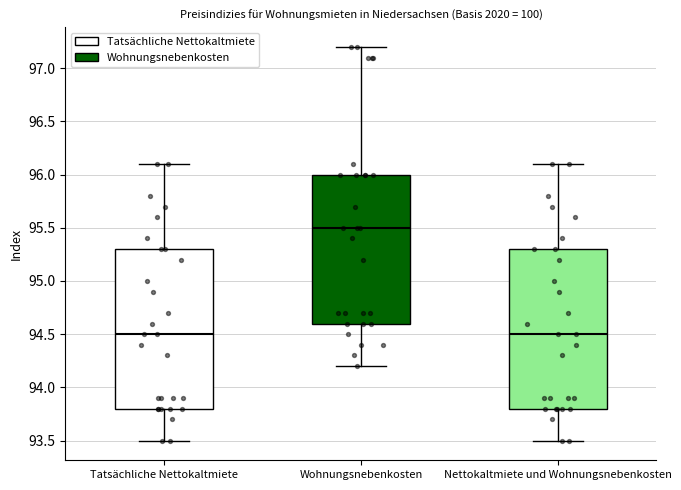

Reading left to right, read every box against the y-axis: the position of its median line, the range the box covers, and the ends of its whiskers. The values are not printed on the chart, so give them approximately, as read against the axis.

Tatsächliche Nettokaltmiete: median 94.5, box 93.8 to 95.3, whiskers 93.5 to 96.1
Wohnungsnebenkosten: median 95.5, box 94.6 to 96.0, whiskers 94.2 to 97.2
Nettokaltmiete und Wohnungsnebenkosten: median 94.5, box 93.8 to 95.3, whiskers 93.5 to 96.1